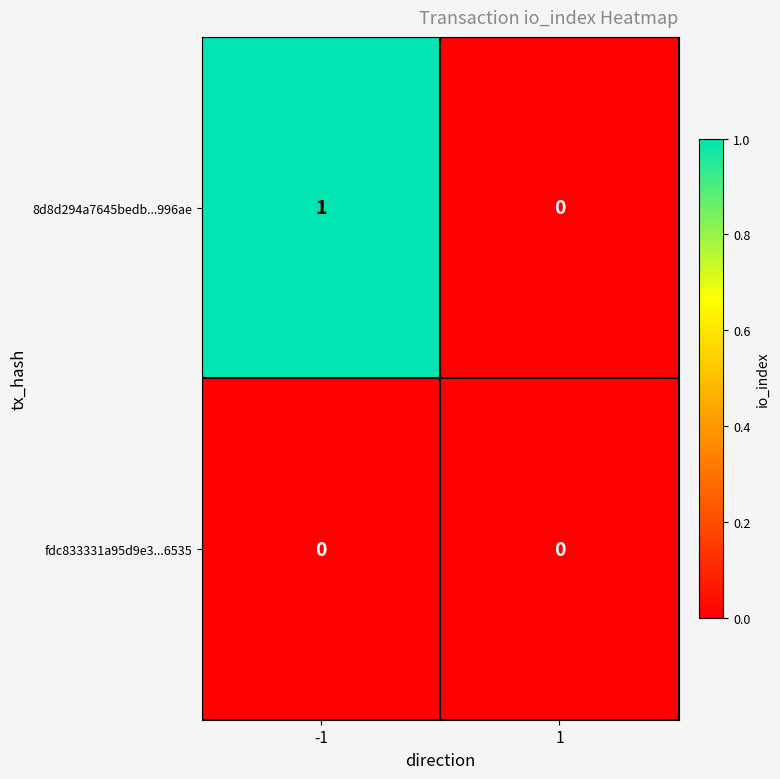

Reading left to right, what are all the values shown in this chart?

8d8d294a7645bedb...996ae: 1	0
fdc833331a95d9e3...6535: 0	0